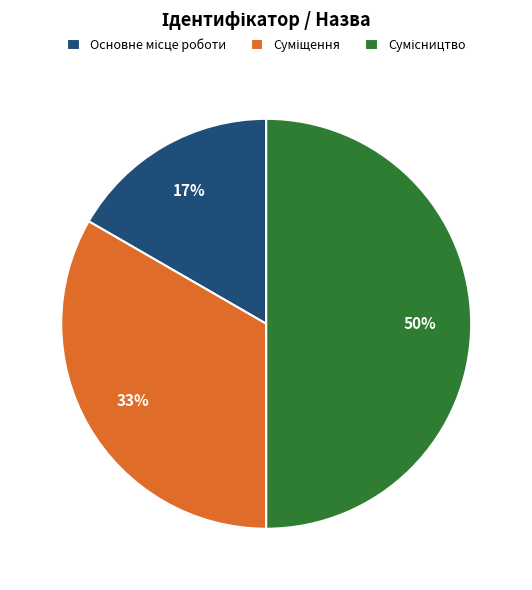

Count the number of slices in the pie.

3